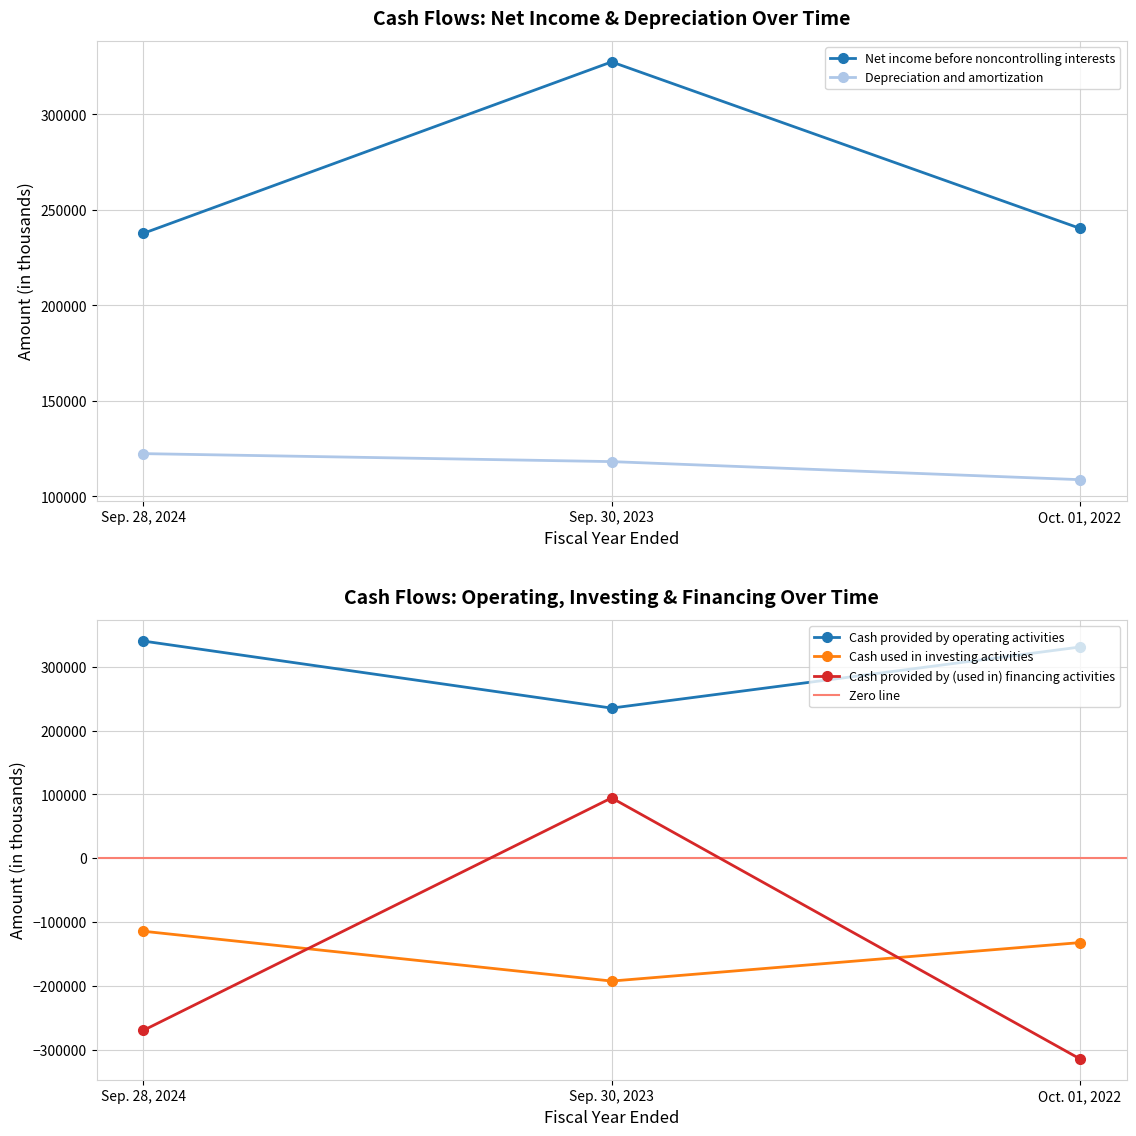

At which label is Depreciation and amortization closest to 115600?

Sep. 30, 2023